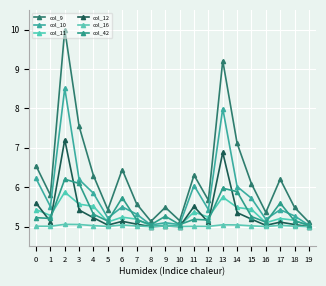

True or false: col_9 and col_10 intersect in this chart.

False